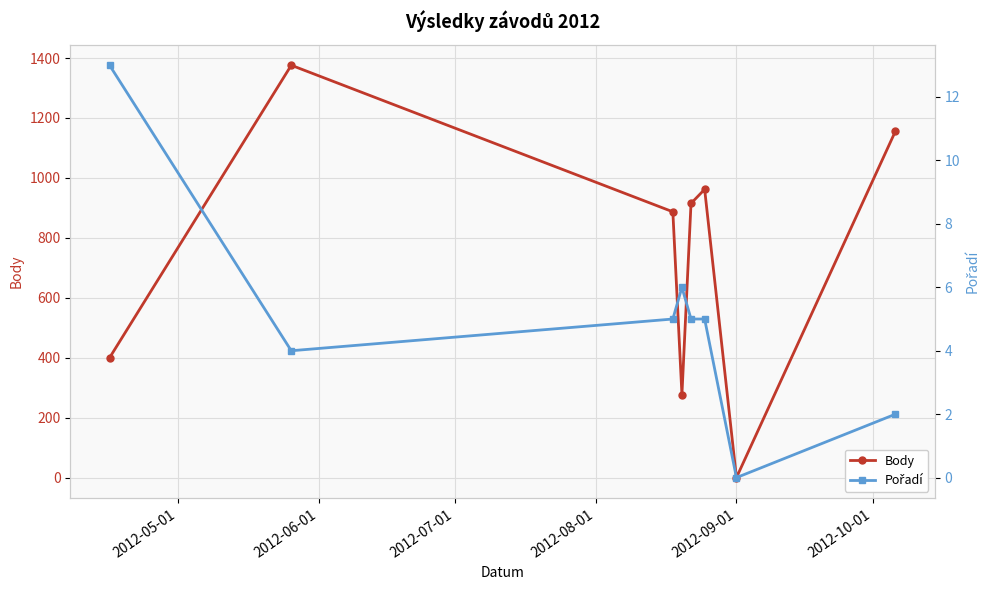

True or false: Pořadí and Body cross at least once.

False